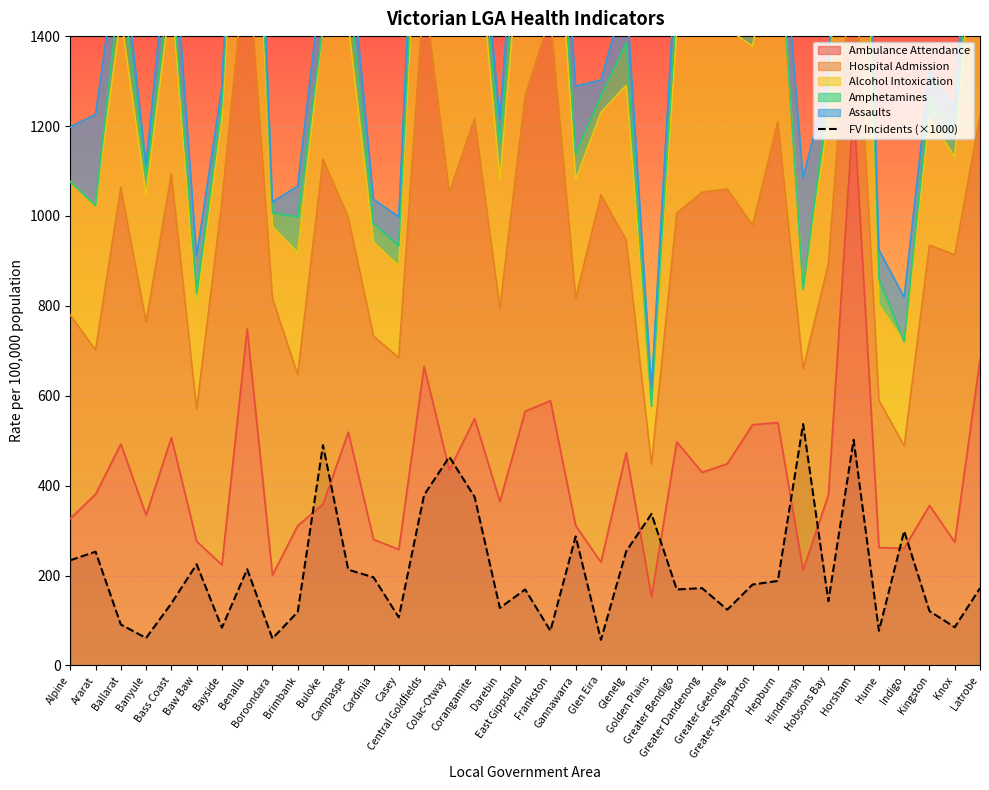

Reading right to left, transcribe all the data shown in this chart.

Latrobe=172	Knox=85	Kingston=121	Indigo=299	Hume=77	Horsham=502	Hobsons Bay=143	Hindmarsh=537	Hepburn=188	Greater Shepparton=180	Greater Geelong=124	Greater Dandenong=172	Greater Bendigo=169	Golden Plains=337	Glenelg=254	Glen Eira=57	Gannawarra=287	Frankston=77	East Gippsland=169	Darebin=128	Corangamite=375	Colac-Otway=464	Central Goldfields=379	Casey=107	Cardinia=196	Campaspe=213	Buloke=490	Brimbank=119	Boroondara=60	Benalla=214	Bayside=84	Baw Baw=225	Bass Coast=138	Banyule=61	Ballarat=91	Ararat=253	Alpine=234